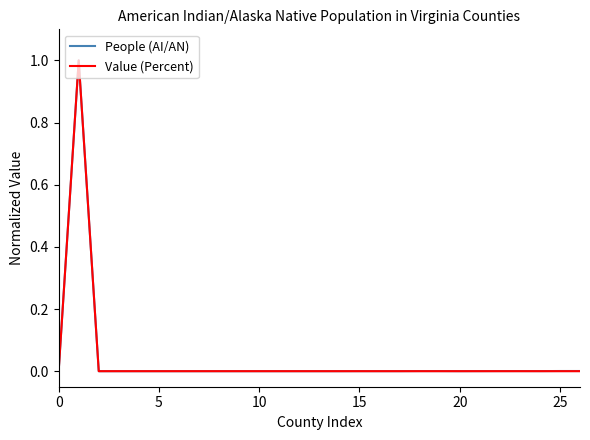

What are all the series names shown in the legend?

People (AI/AN), Value (Percent)